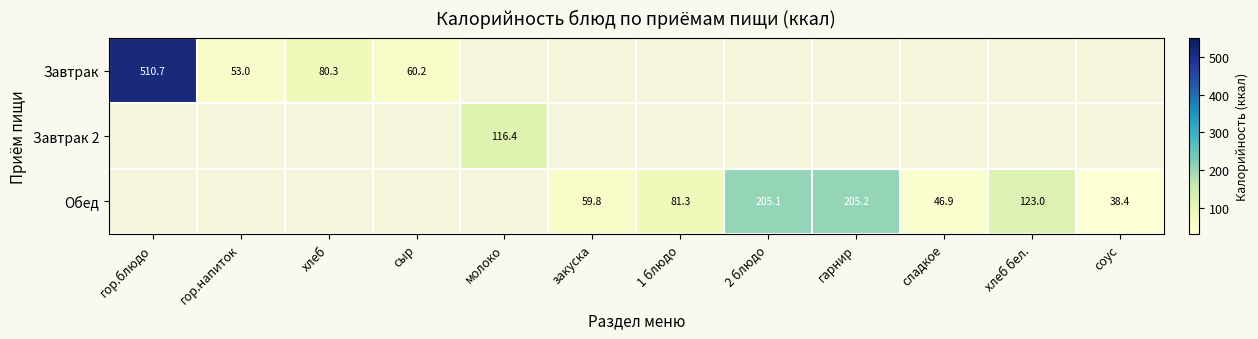

The value of Завтрак at сыр is 60.2. True or false?

True